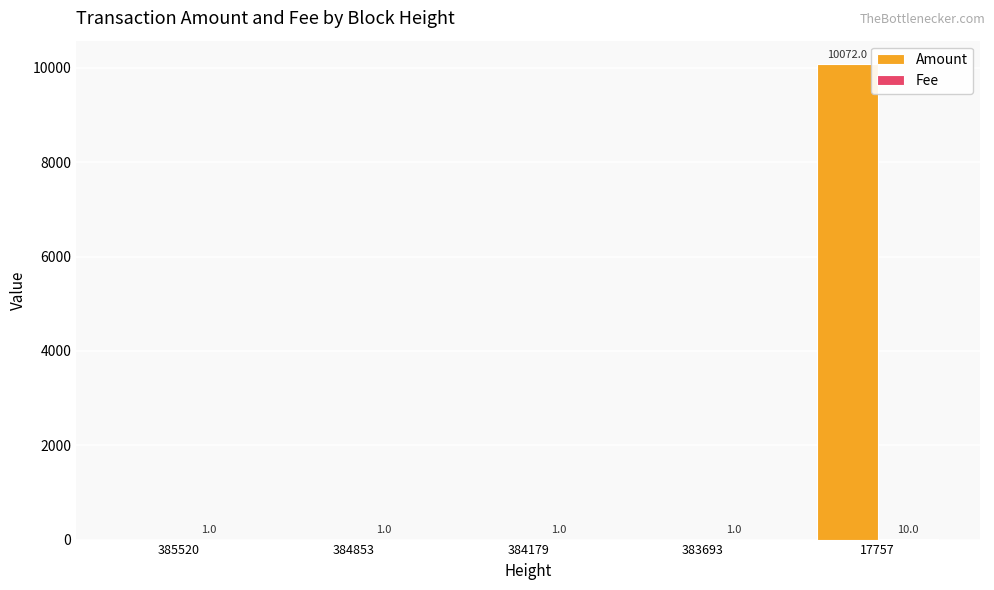

What is the maximum value shown in the chart?

10072